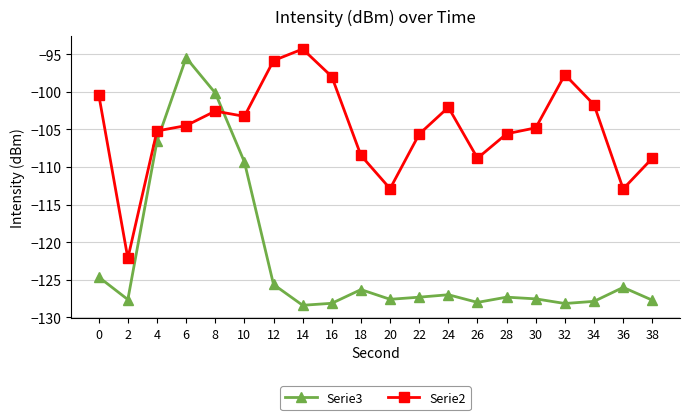

Rank the series at 18 from highest to lowest value.

Serie2, Serie3